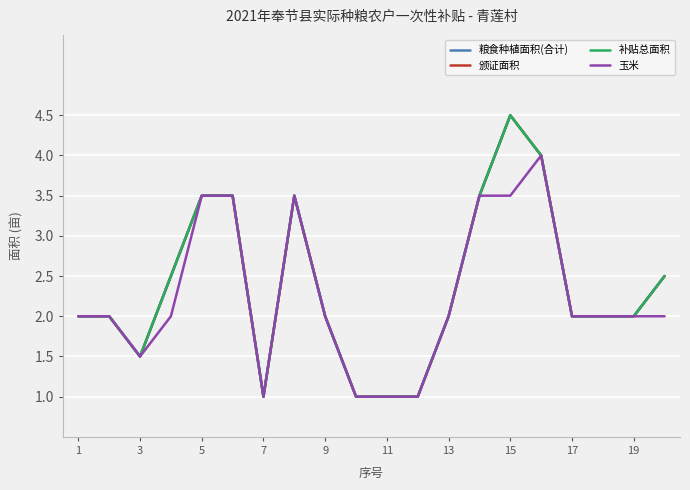

Which series has the largest total across all categories?

粮食种植面积(合计)